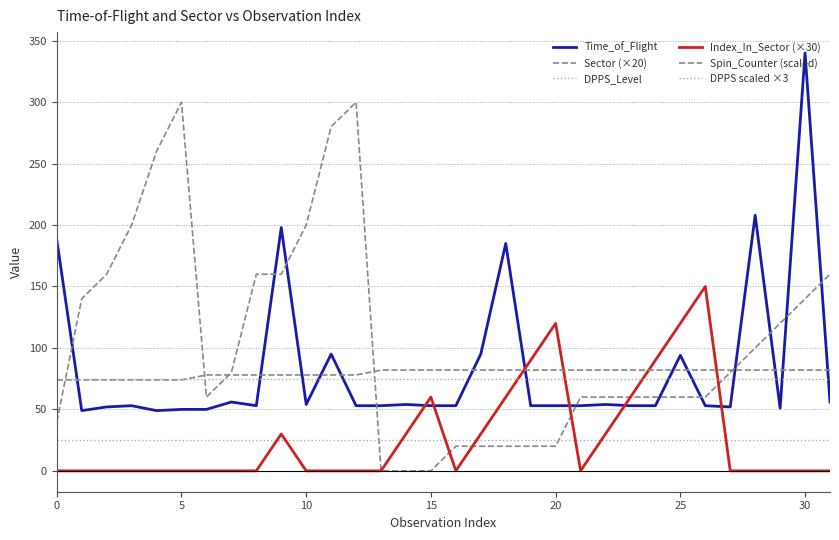

Does the chart have visible grid lines?

Yes